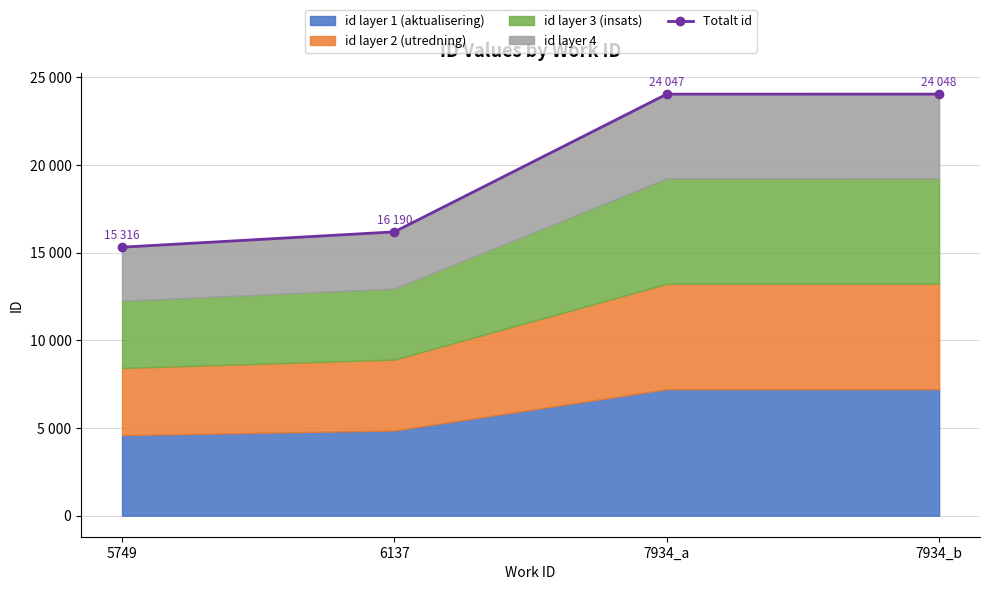

List the labels in order of value, largest first.

7934_b, 7934_a, 6137, 5749